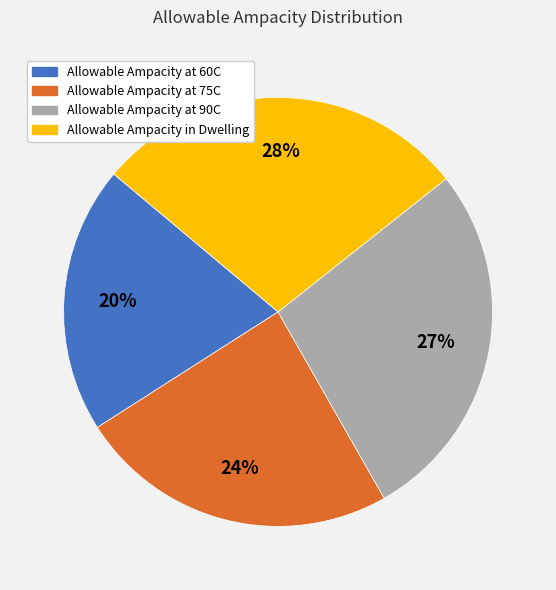

Does any single category account for the majority?

No